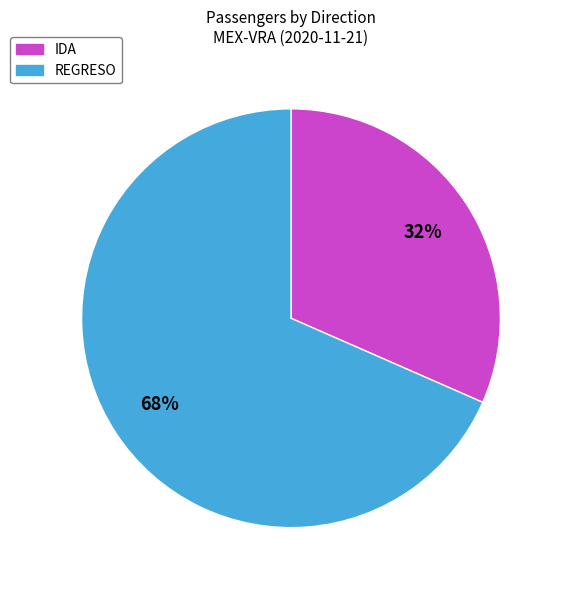

How many segments does this pie chart have?

2